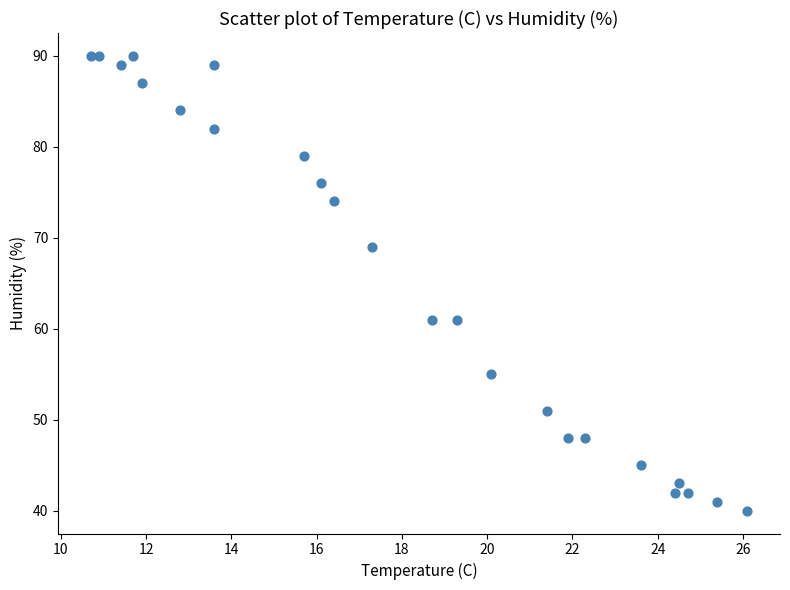

What is the range of Y values (max minus min)?

50